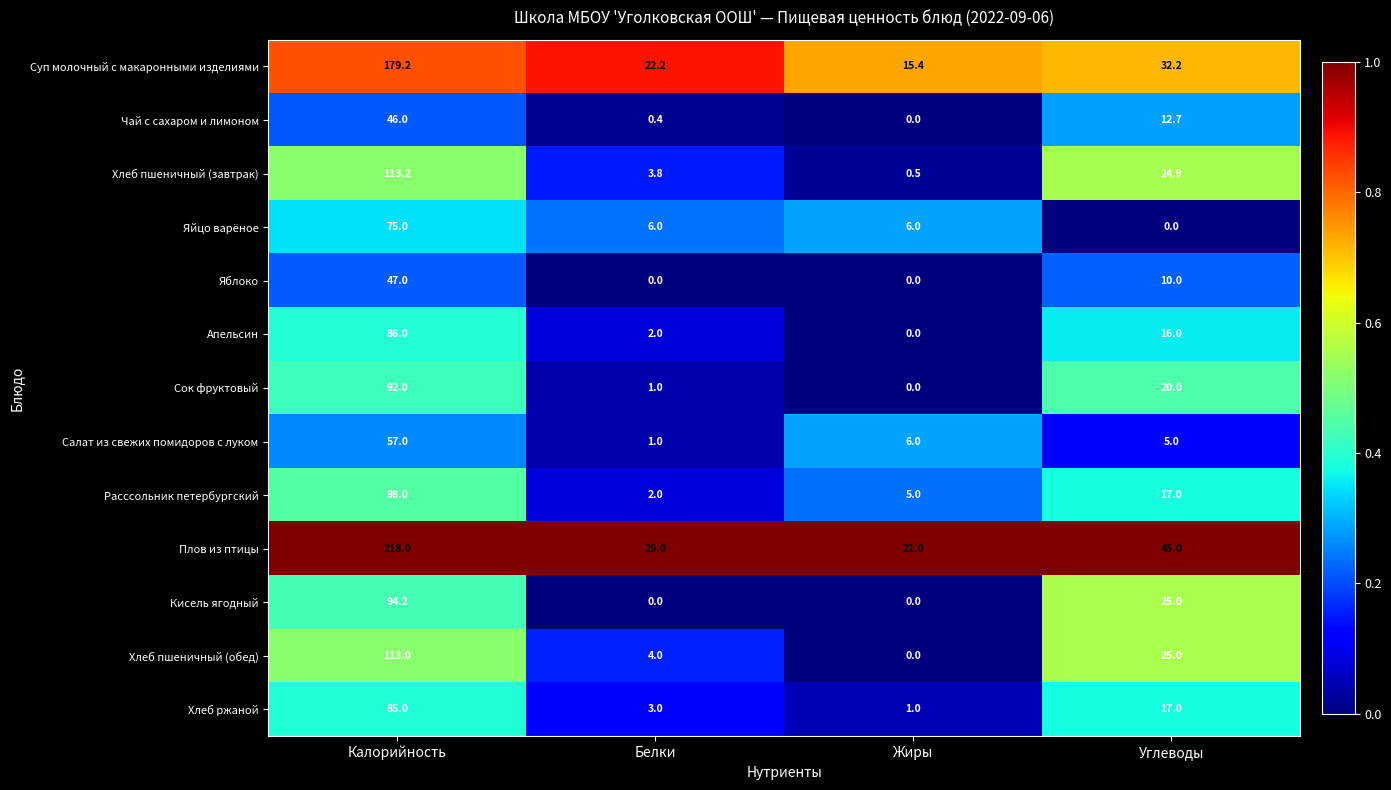

Where does the Хлеб пшеничный (завтрак) series first go above 24?

Калорийность